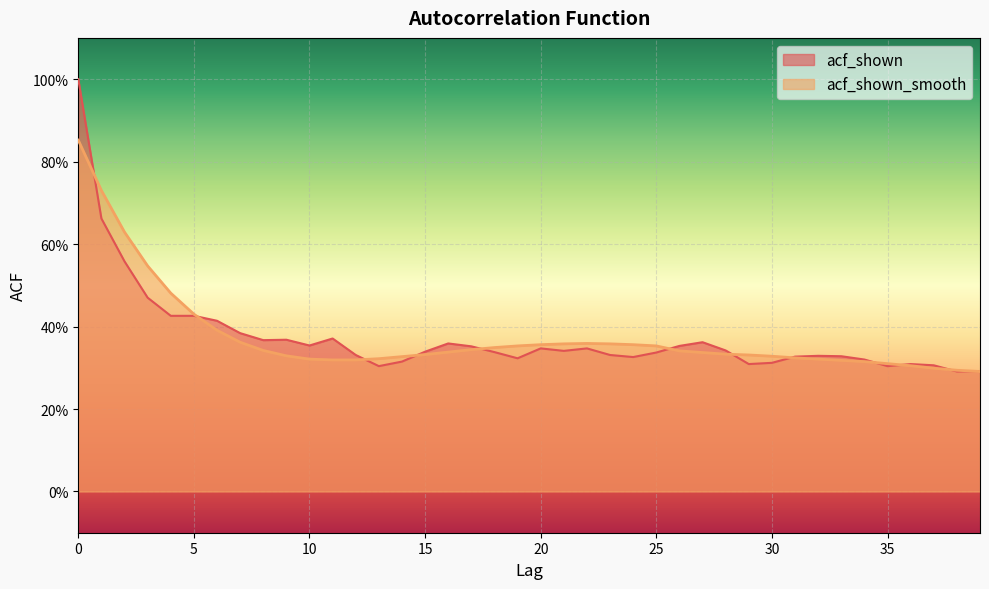

Which series has the widest spread of values?

acf_shown